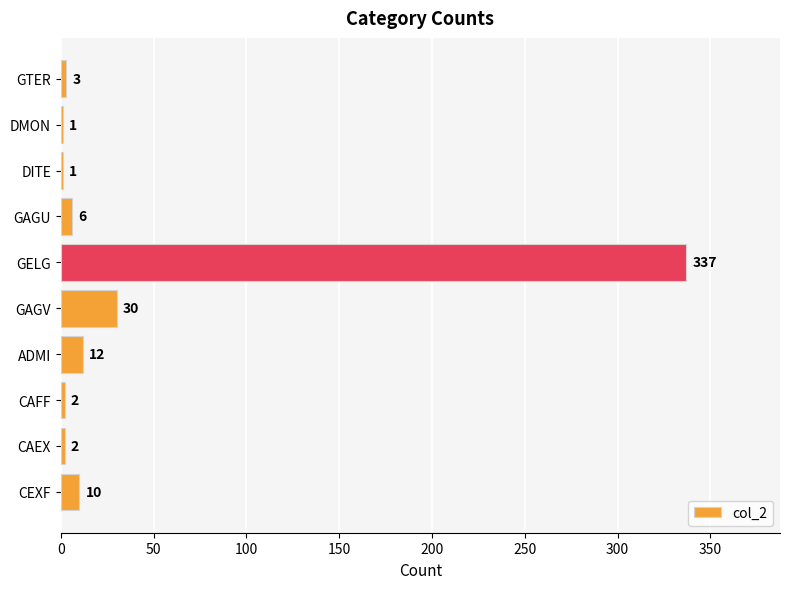

Which category has the highest value across all series?

GELG